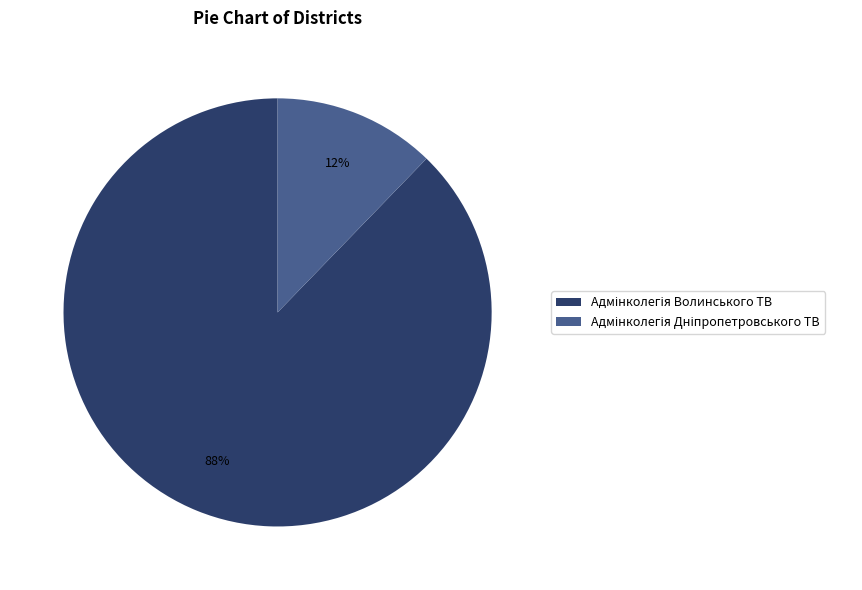

Is there a majority slice in this chart?

Yes